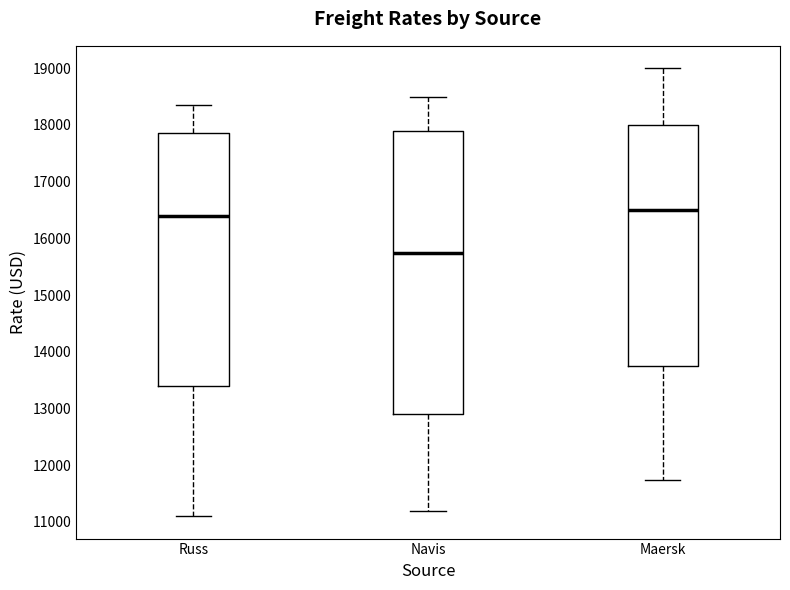

Reading left to right, transcribe this box plot: for each box, give where its median line is, the range the box spans, and where its two whiskers end, as read against the y-axis. The values are not printed on the chart, so give them approximately, as read against the axis.

Russ: median 16400, box 13400 to 17900, whiskers 11100 to 18400
Navis: median 15800, box 12900 to 17900, whiskers 11200 to 18500
Maersk: median 16500, box 13800 to 18000, whiskers 11700 to 19000